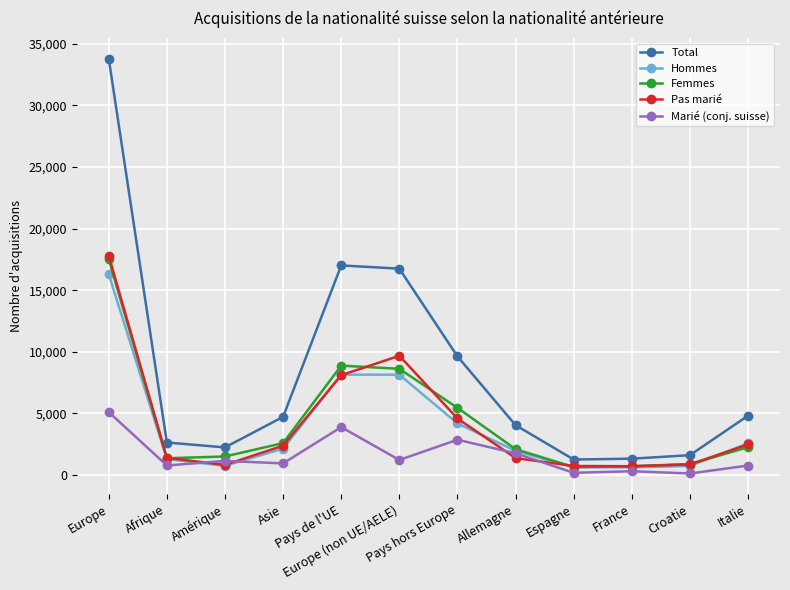

The value of Femmes at Europe is 24853. True or false?

False